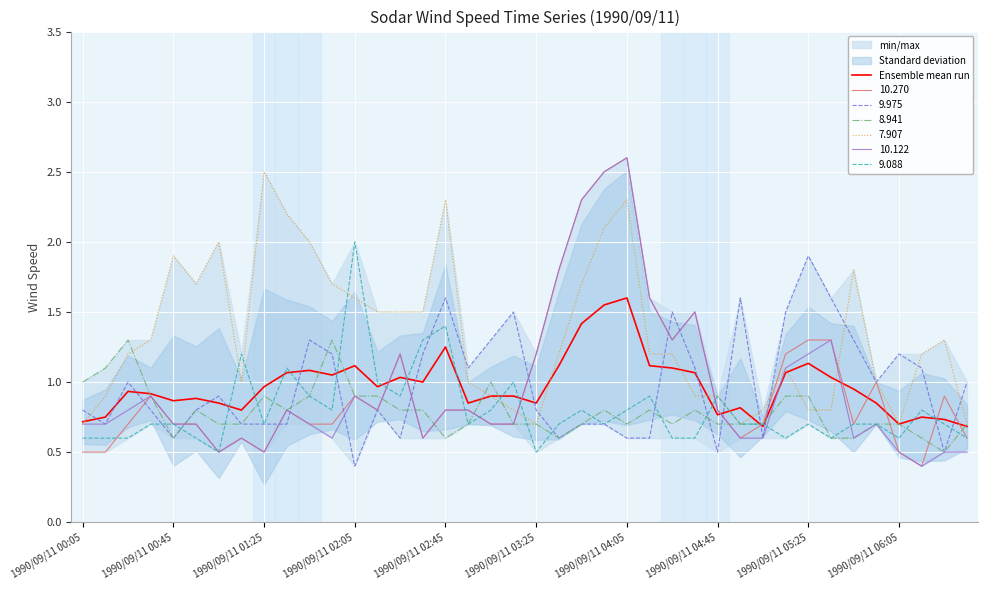

What is the difference between the values at 14 and 38?

0.3